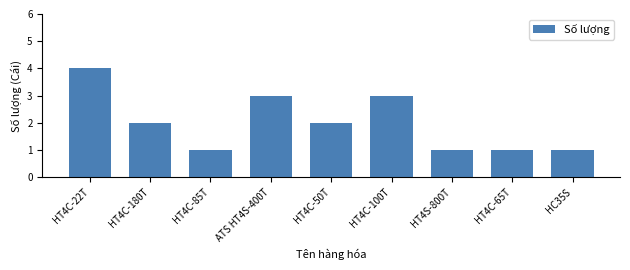

Reading right to left, what are all the values shown in this chart?

1	1	1	3	2	3	1	2	4